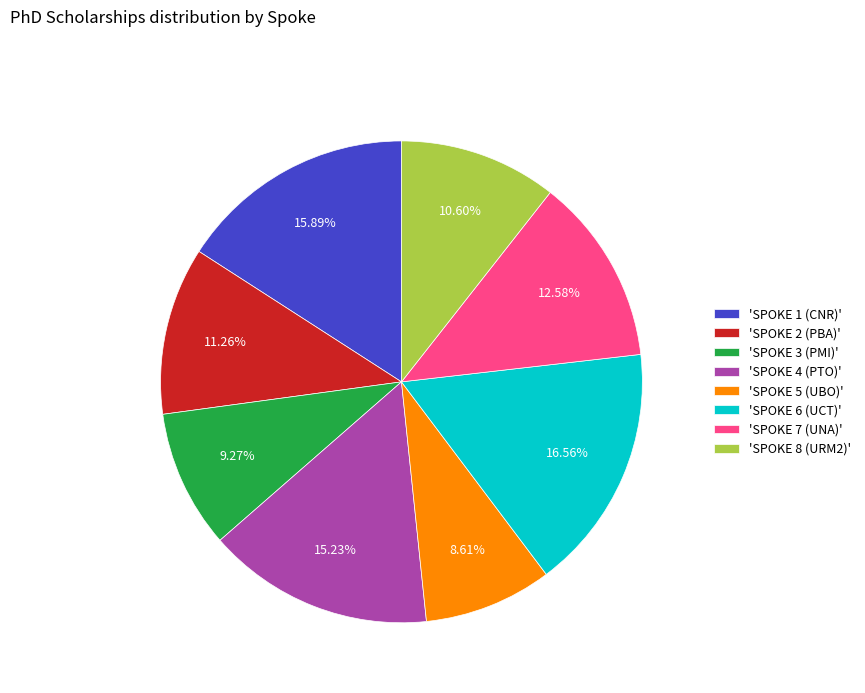

How many segments does this pie chart have?

8